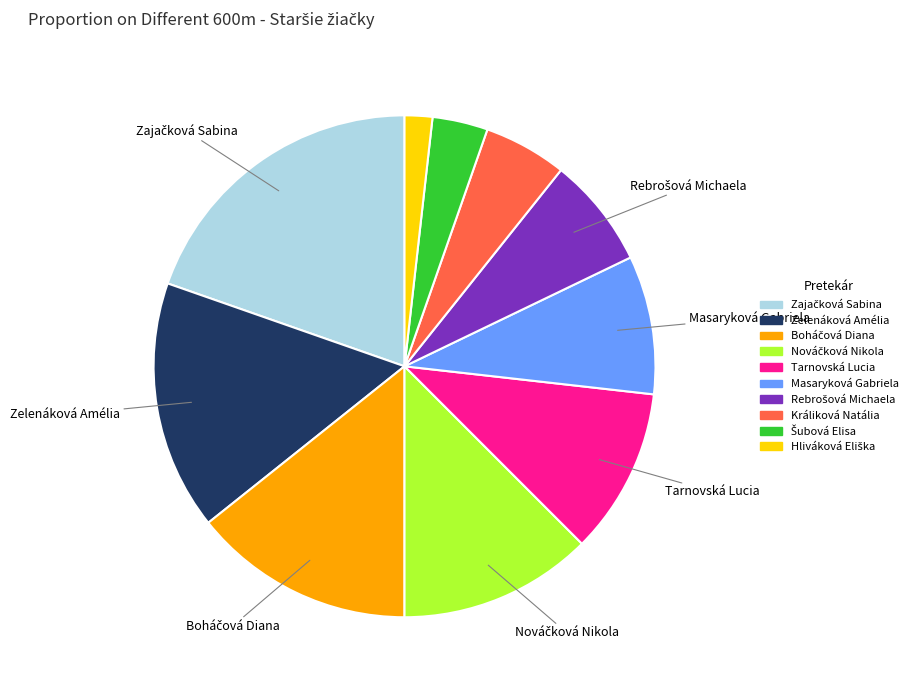

Approximately how many times larger is the value at Tarnovská Lucia compared to Zelenáková Amélia?

0.7